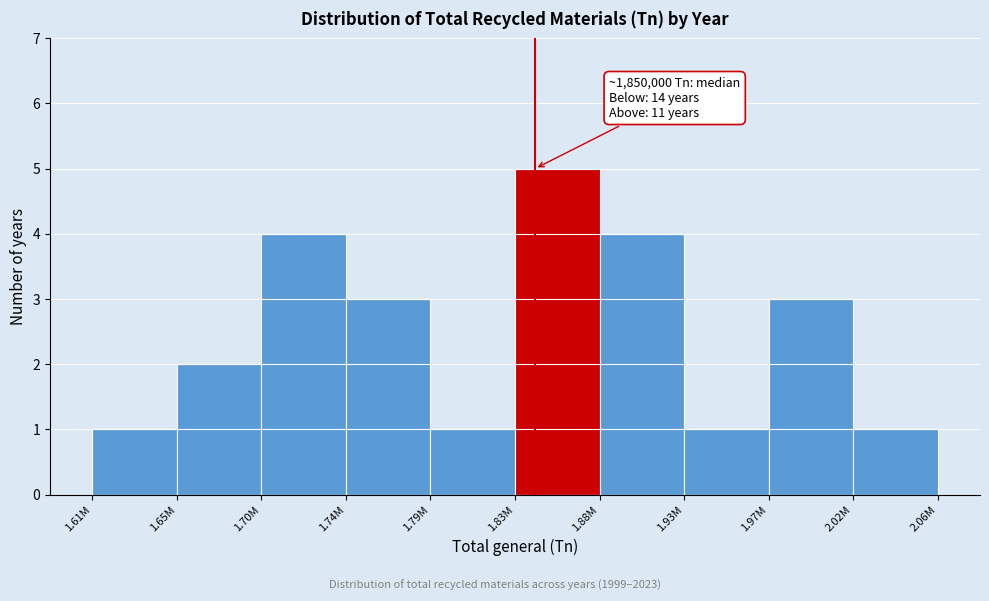

Reading left to right, extract all data points from this chart.

1.61M=1	1.65M=2	1.70M=4	1.74M=3	1.79M=1	1.83M=5	1.88M=4	1.93M=1	1.97M=3	2.02M=1